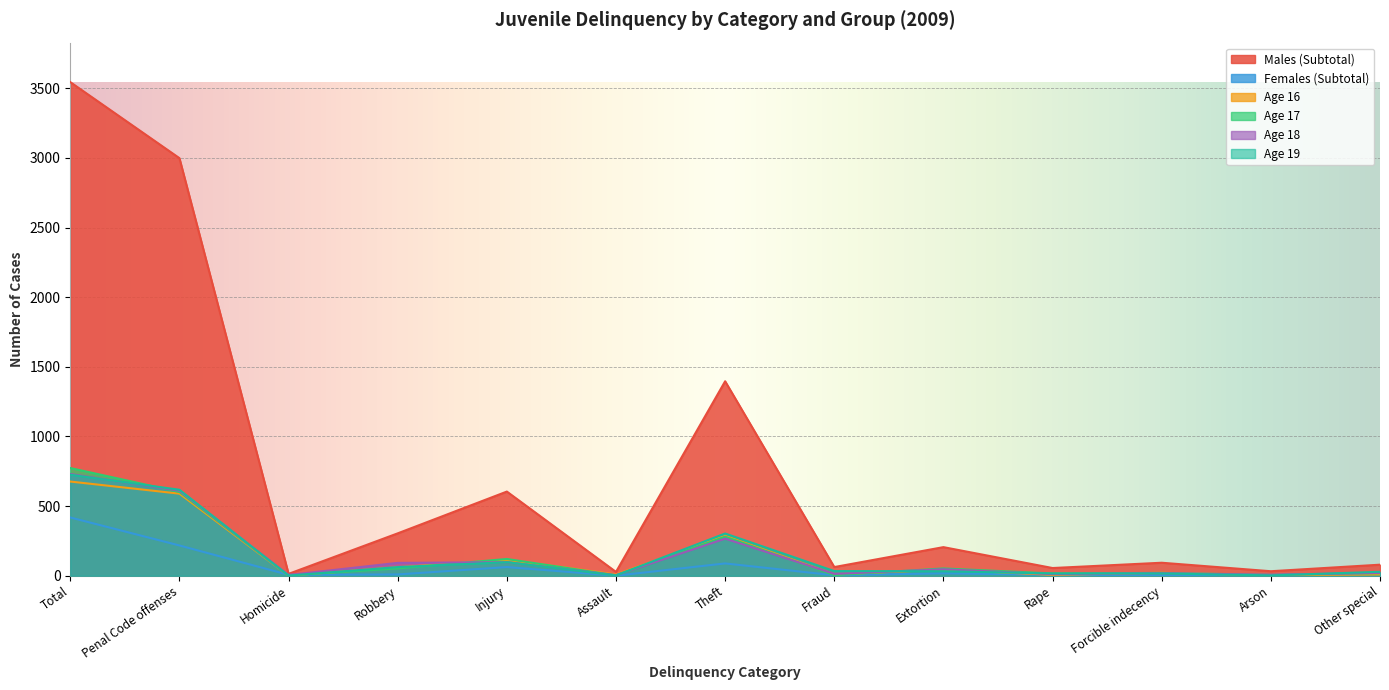

What is the label of the 7th point from the left?

Theft